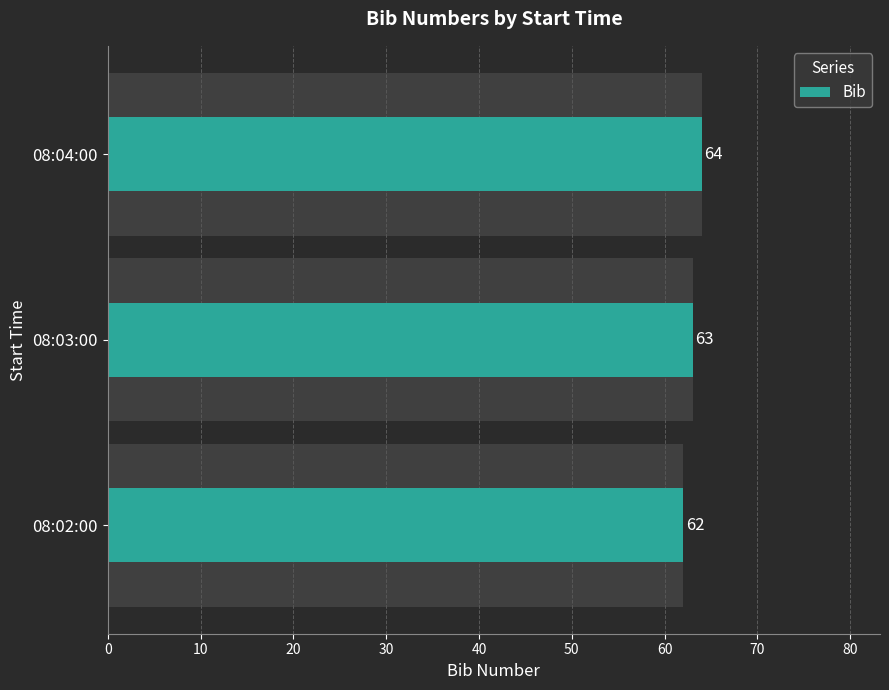

What is the difference between the maximum and second lowest values?

1